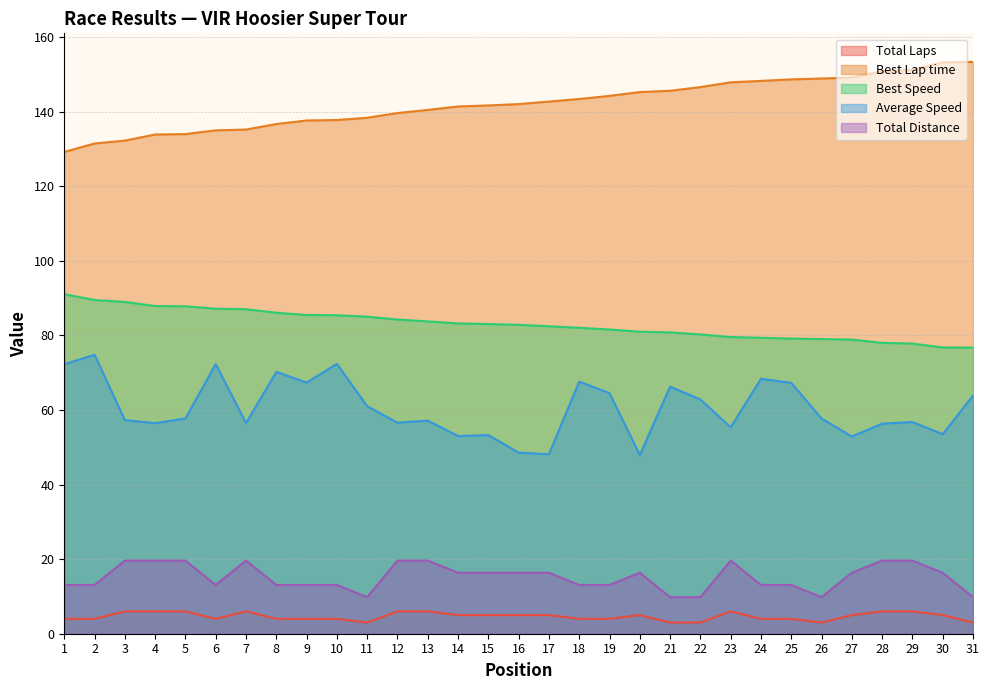

True or false: Best Speed has more than 2 points higher than both neighbors.

False